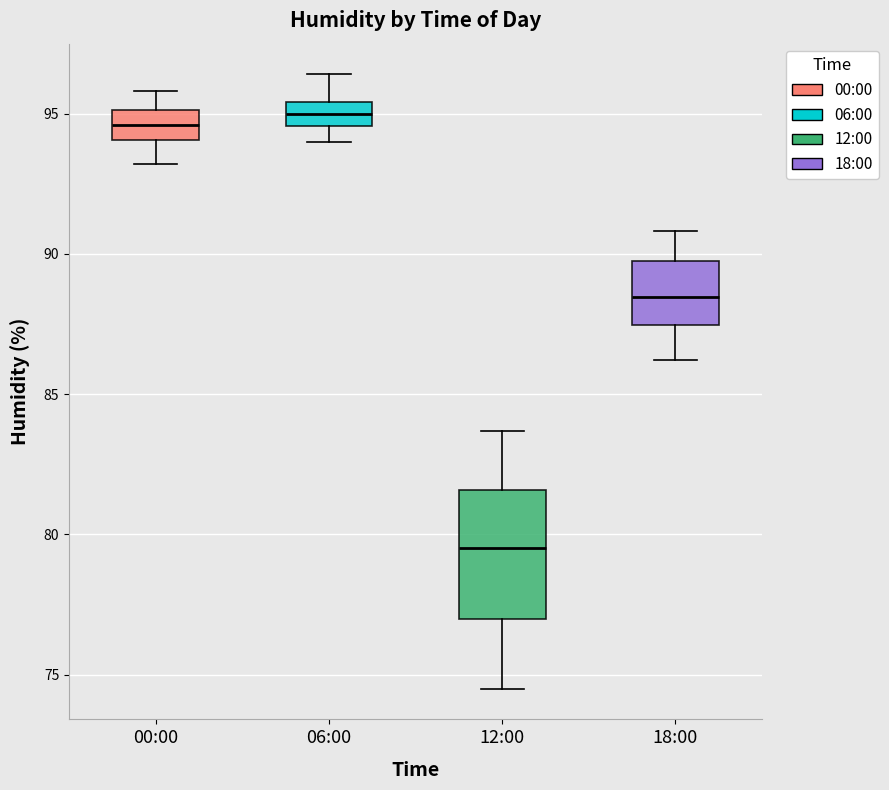

Comparing the boxes themselves (not the whiskers), which one is the tallest?

12:00